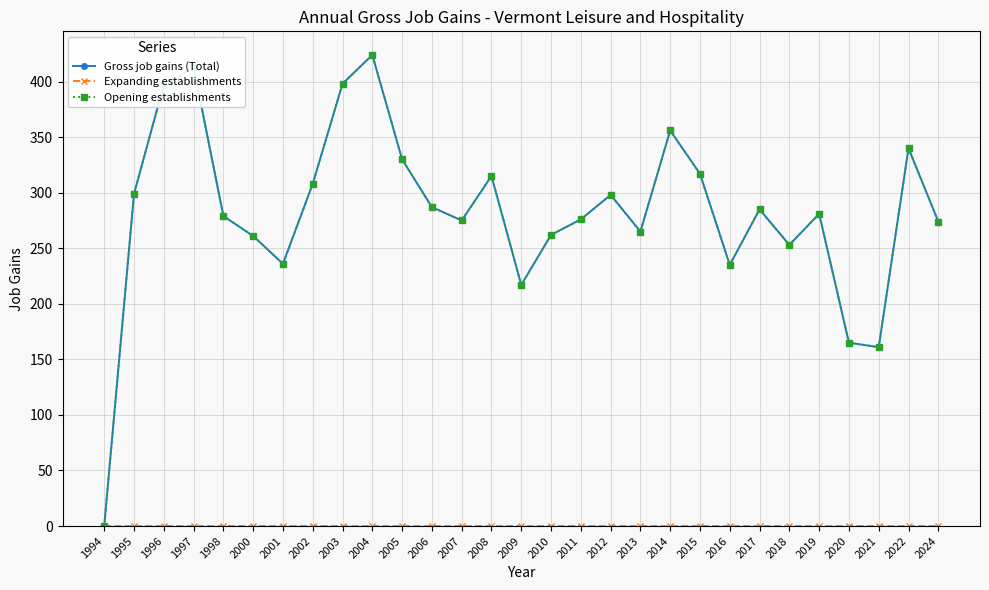

Is this an area chart (filled region under the line)?

No